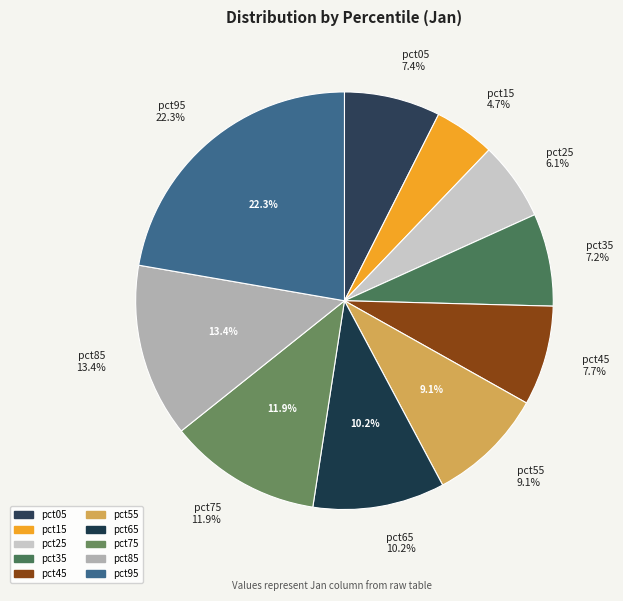

What percentage is the pct45 slice, to the nearest percent?

8%